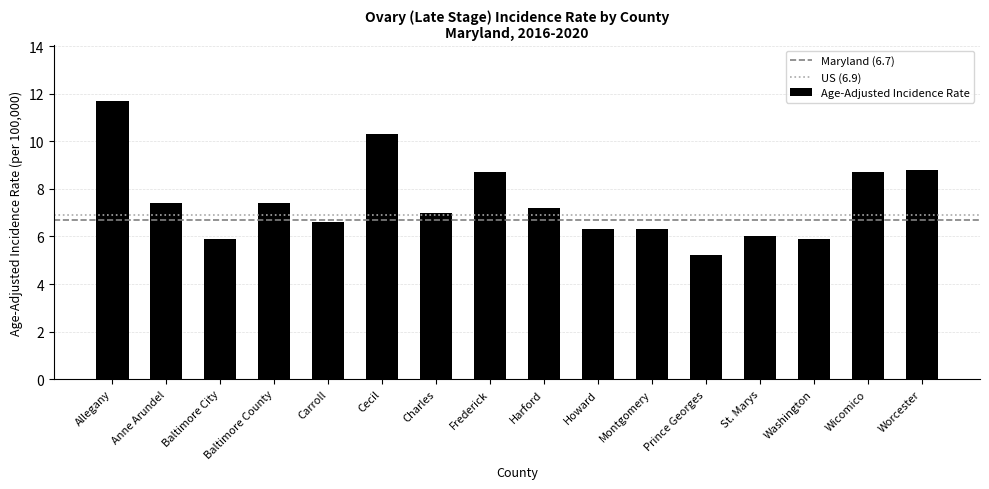

What is the ratio of the value at Cecil to the value at St. Marys?

1.7